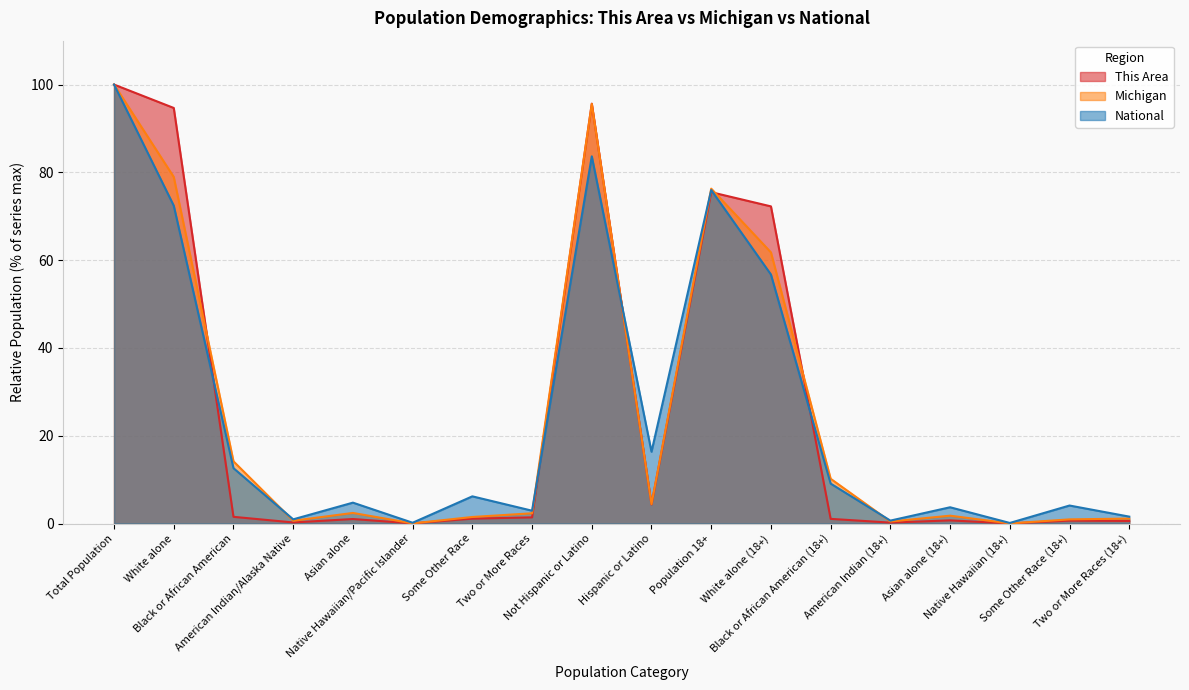

True or false: Michigan has more than 2 points higher than both neighbors.

True